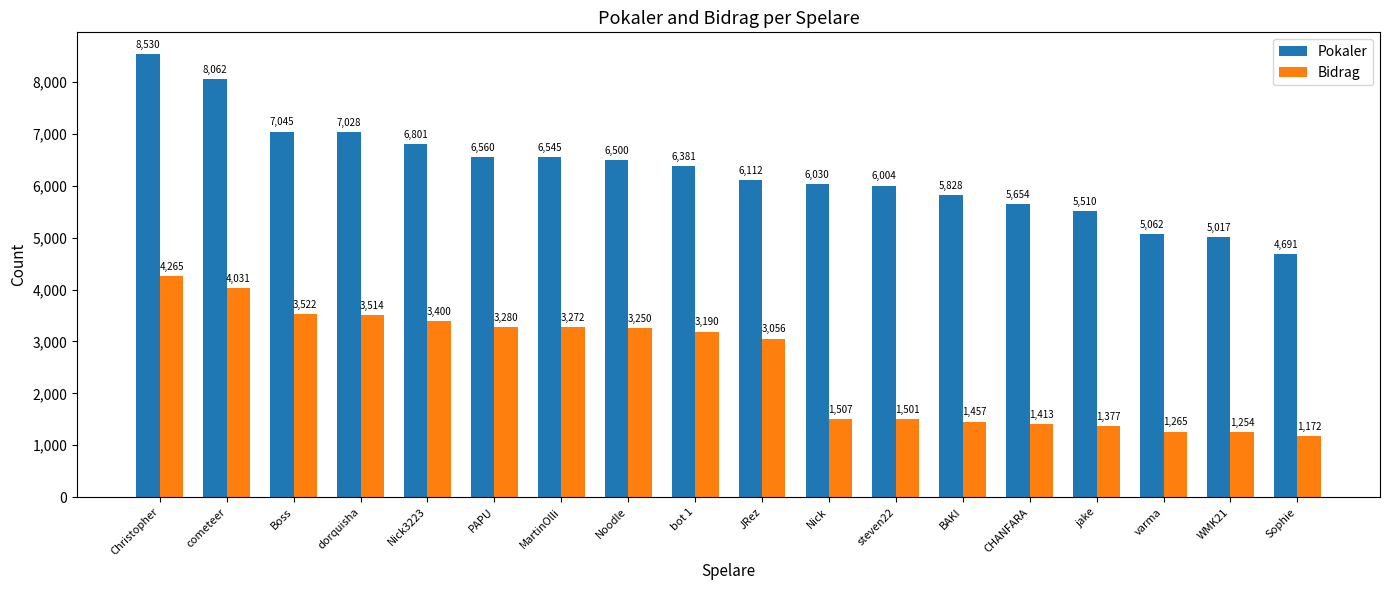

Rank the series by their average value, from lowest to highest.

Bidrag, Pokaler